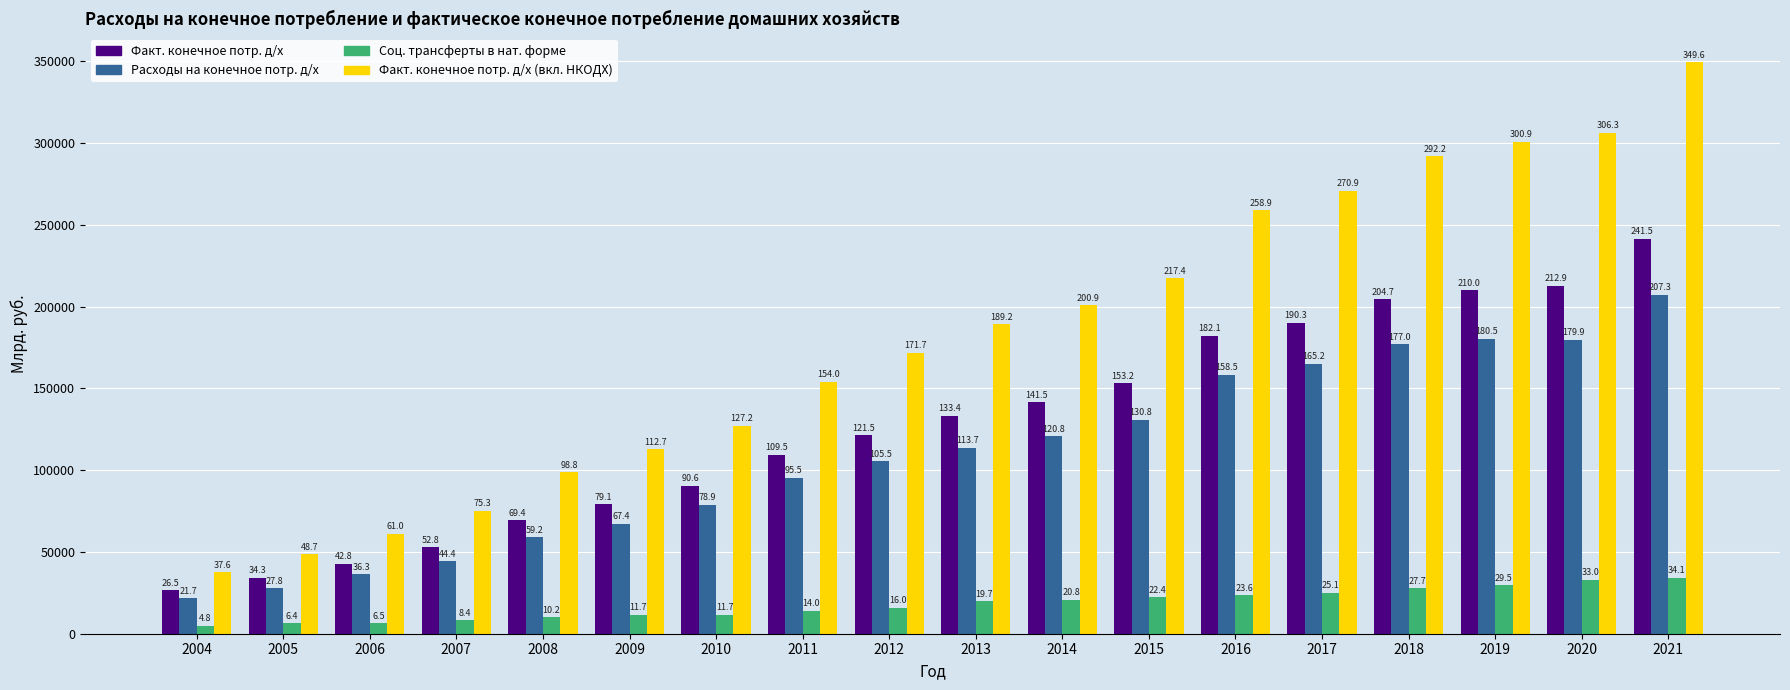

Does the chart contain stacked bars?

No